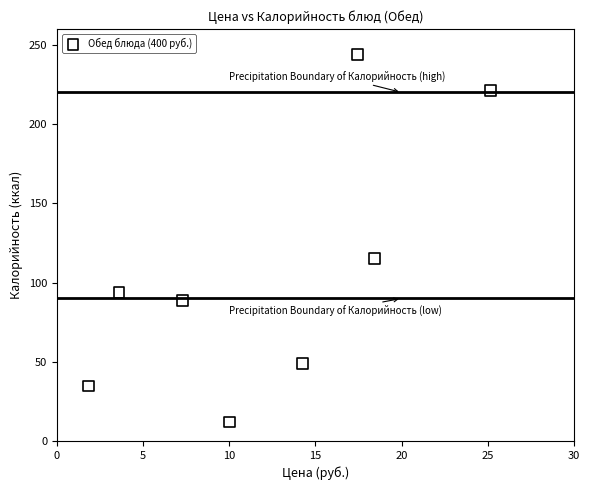

What is the average X value?

12.2